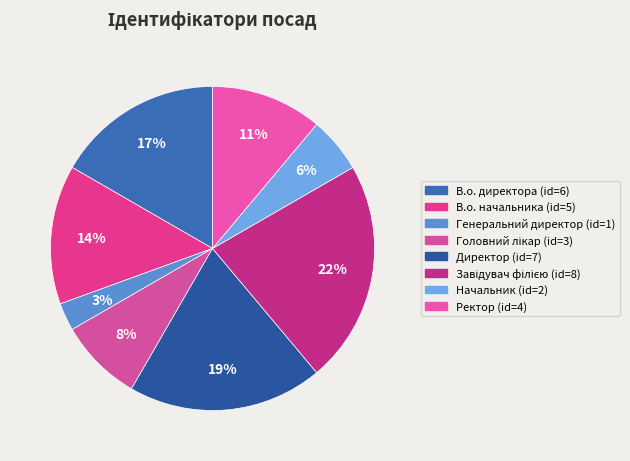

Is the sum of Генеральний директор and В.о. начальника greater than half?

No